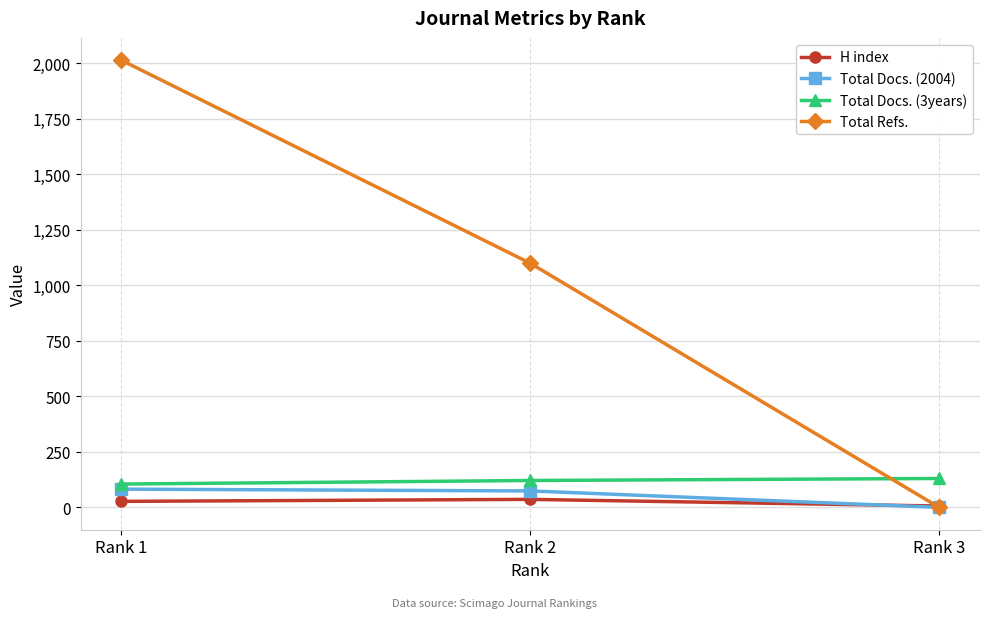

Which series changed the most between Rank 1 and Rank 3?

Total Refs.